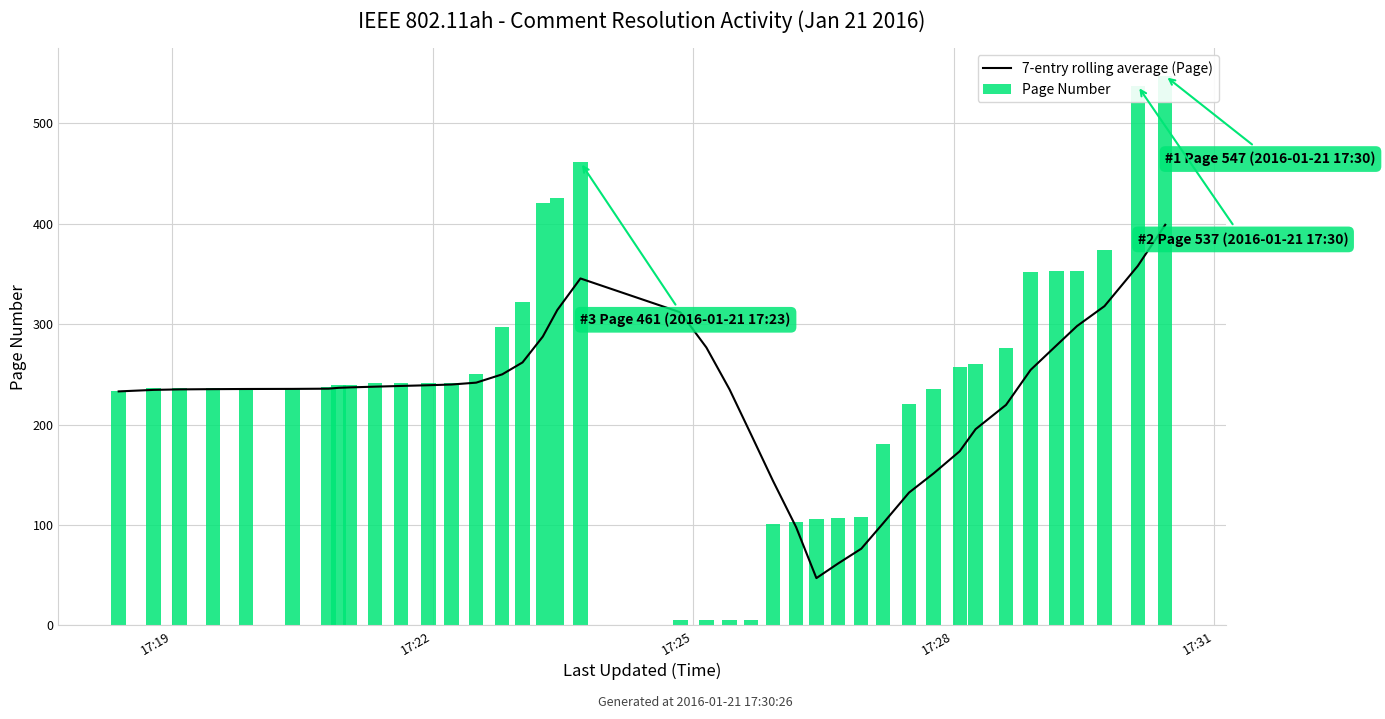

List the series in order of their overall mean, highest first.

Page Number, 7-entry rolling average (Page)